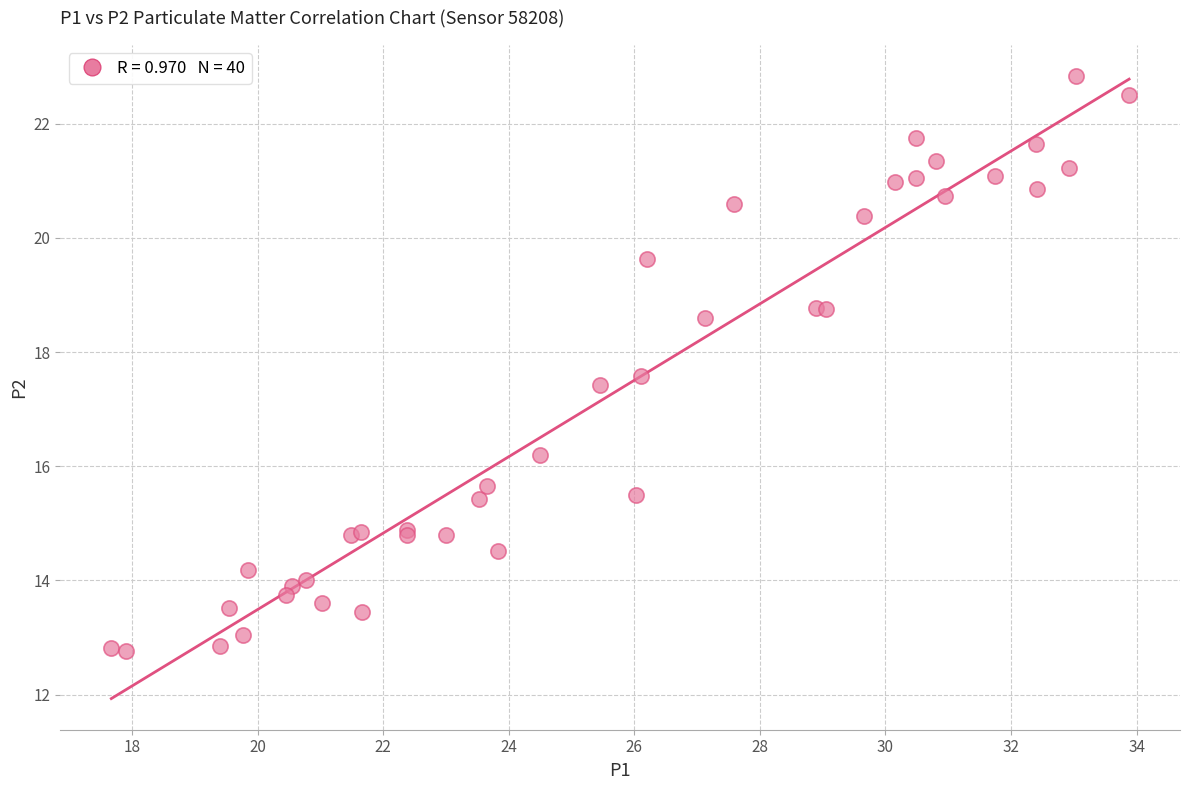

What Y value in the scatter plot is closest to 17?

17.4